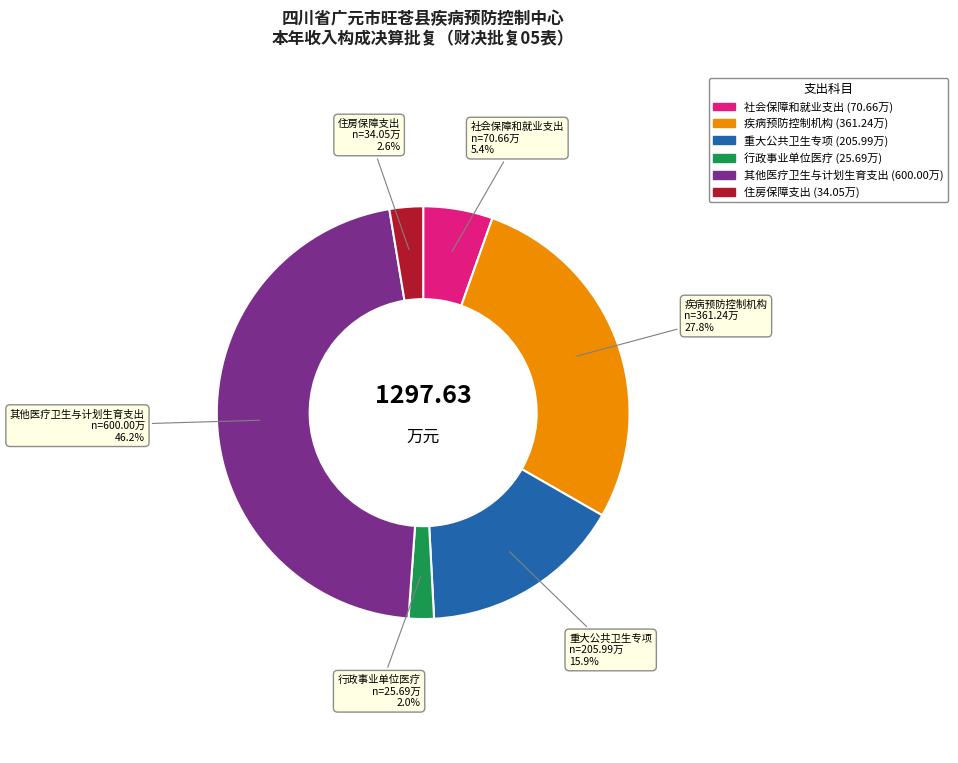

Is it true that 社会保障和就业支出 is 5% of the pie?

True